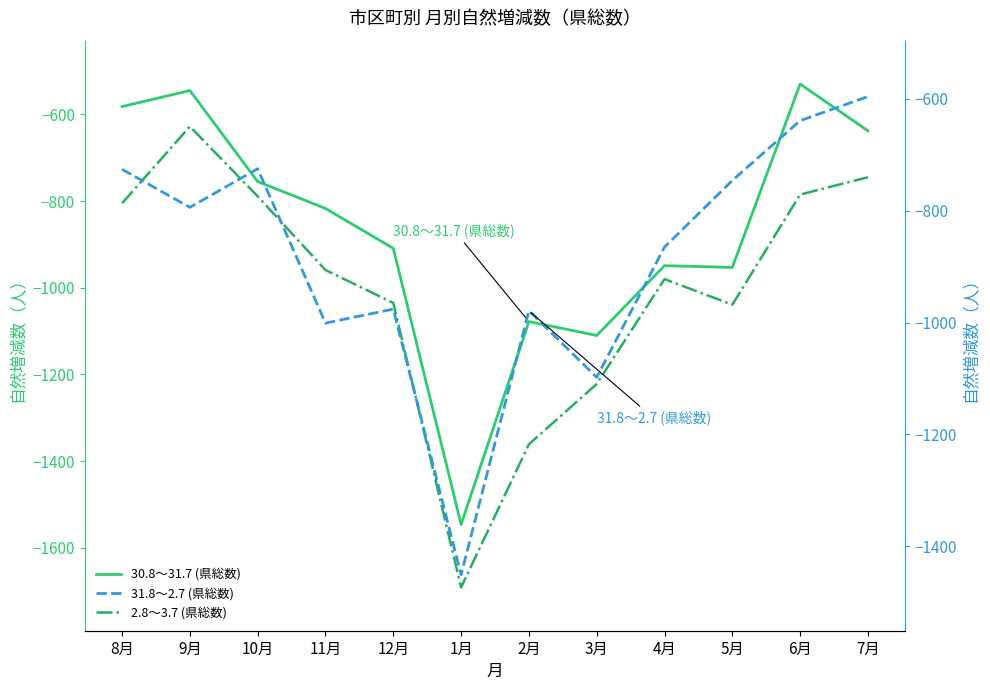

How many data points in 31.8～2.7 (県総数) are less than -794?

6